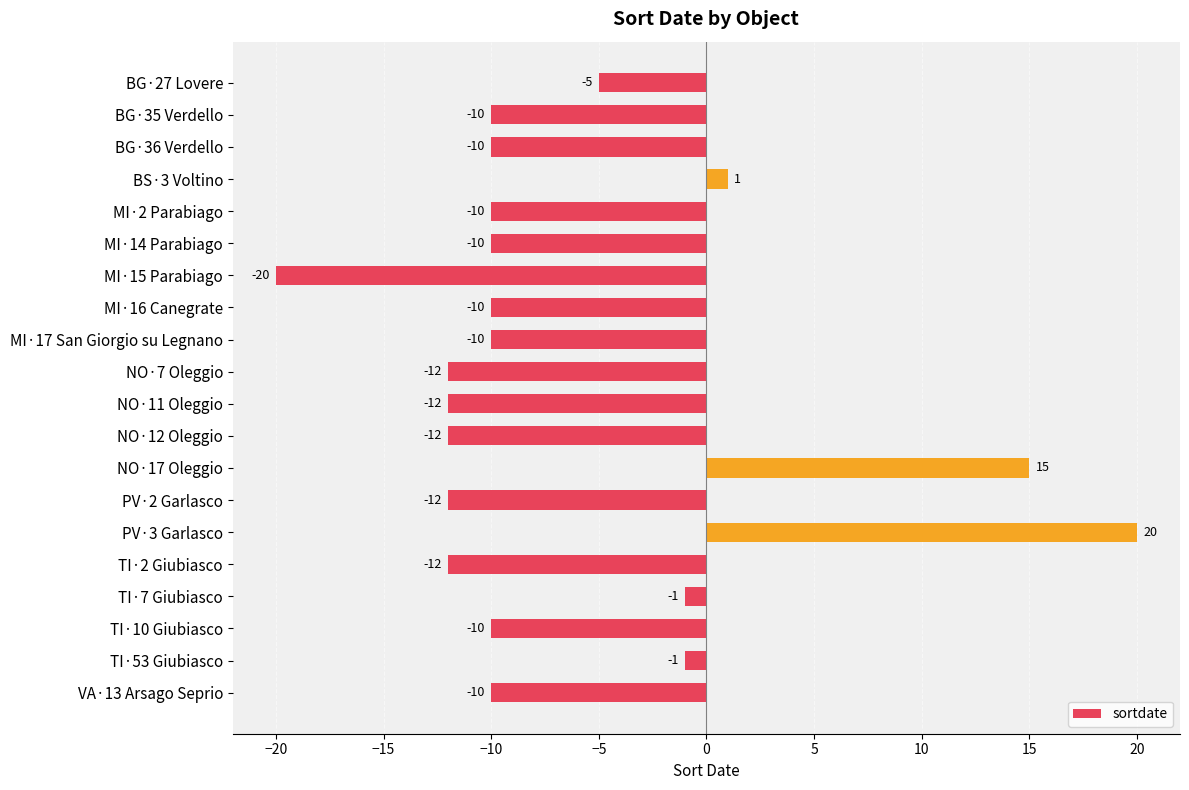

Reading top to bottom, list all the values displayed in this chart.

-5	-10	-10	1	-10	-10	-20	-10	-10	-12	-12	-12	15	-12	20	-12	-1	-10	-1	-10